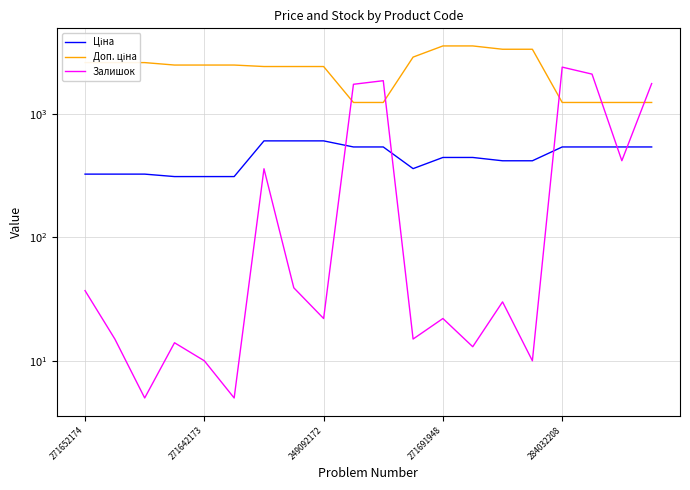

What is the maximum value shown in the chart?

3545.0